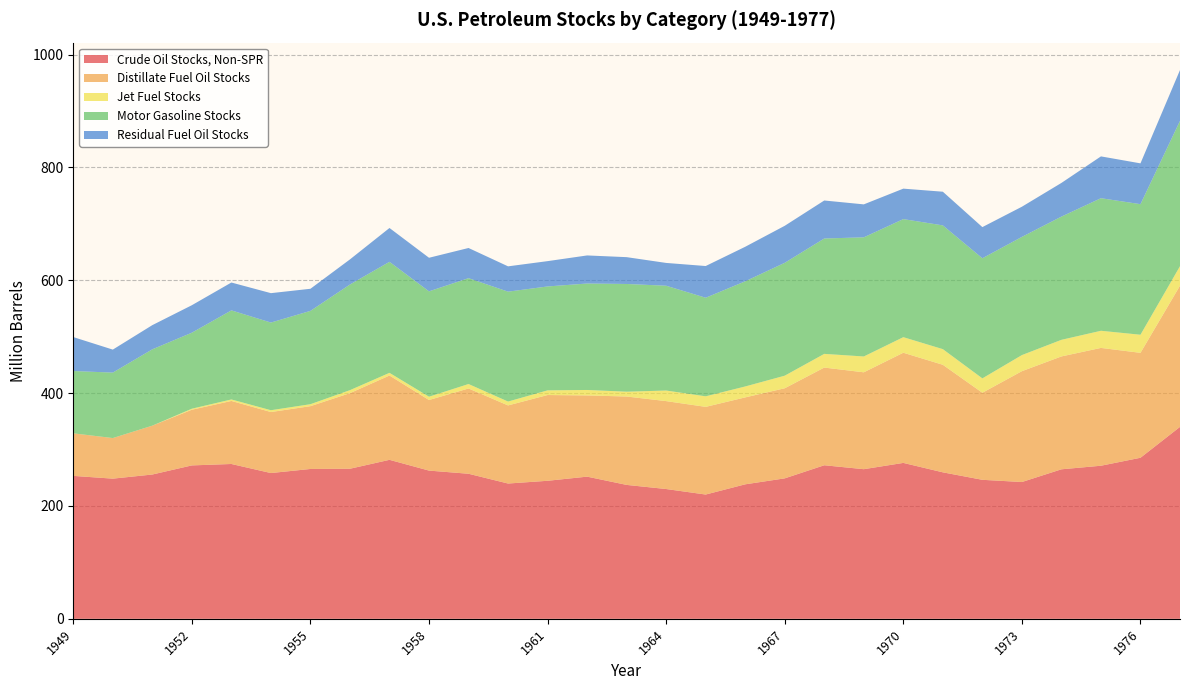

Reading left to right, transcribe all the data shown in this chart.

Crude Oil Stocks, Non-SPR: 1949=253.4	1950=248.5	1951=255.8	1952=271.9	1953=274.4	1954=258.4	1955=265.6	1956=266.0	1957=281.8	1958=262.7	1959=257.1	1960=239.8	1961=244.7	1962=252.0	1963=237.4	1964=230.1	1965=220.3	1966=238.4	1967=249.0	1968=272.2	1969=265.2	1970=276.4	1971=259.6	1972=246.4	1973=242.5	1974=265.0	1975=271.4	1976=285.5	1977=340.2
Distillate Fuel Oil Stocks: 1949=75.4	1950=71.9	1951=86.6	1952=98.7	1953=111.7	1954=108.1	1955=111.3	1956=134.0	1957=149.4	1958=125.1	1959=151.2	1960=138.5	1961=152.0	1962=144.0	1963=156.7	1964=155.8	1965=155.4	1966=154.1	1967=159.7	1968=173.2	1969=171.7	1970=195.3	1971=190.6	1972=154.3	1973=196.5	1974=200.1	1975=208.8	1976=186.0	1977=250.3
Jet Fuel Stocks: 1949=0.0	1950=0.0	1951=0.0	1952=1.8	1953=2.7	1954=3.2	1955=3.5	1956=5.3	1957=4.7	1958=5.9	1959=7.9	1960=6.9	1961=8.3	1962=9.7	1963=8.5	1964=18.7	1965=18.7	1966=19.4	1967=22.3	1968=24.3	1969=28.1	1970=27.6	1971=27.7	1972=25.5	1973=28.5	1974=29.4	1975=30.4	1976=32.1	1977=34.5
Motor Gasoline Stocks: 1949=110.4	1950=116.0	1951=135.3	1952=134.7	1953=157.9	1954=155.4	1955=165.4	1956=187.3	1957=196.8	1958=186.8	1959=187.6	1960=194.8	1961=184.2	1962=188.7	1963=190.9	1964=185.8	1965=174.7	1966=186.4	1967=200.1	1968=204.5	1969=211.2	1970=209.3	1971=219.4	1972=212.9	1973=209.5	1974=218.4	1975=235.0	1976=231.4	1977=257.6
Residual Fuel Oil Stocks: 1949=60.2	1950=40.8	1951=42.9	1952=48.7	1953=49.4	1954=52.1	1955=39.2	1956=44.5	1957=60.0	1958=59.5	1959=53.5	1960=44.9	1961=44.9	1962=49.8	1963=47.5	1964=40.4	1965=56.2	1966=61.2	1967=65.6	1968=67.4	1969=58.4	1970=54.0	1971=59.7	1972=55.2	1973=53.5	1974=59.7	1975=74.1	1976=72.3	1977=90.0